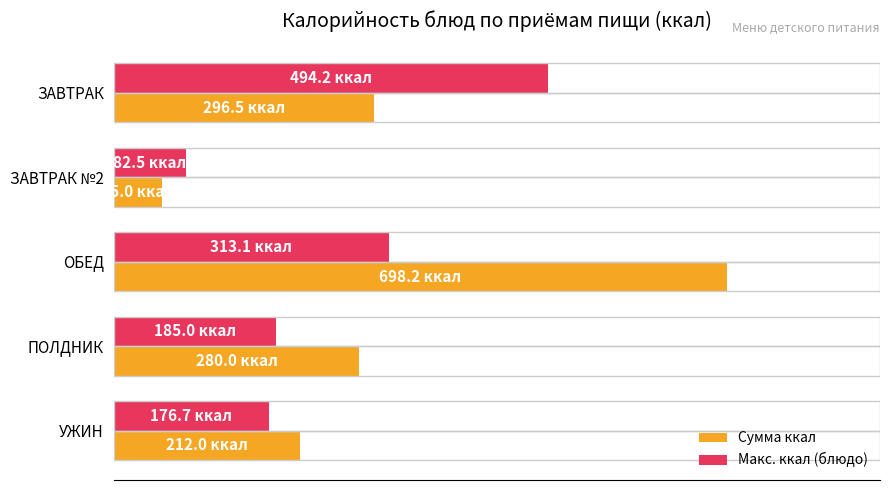

What are all the series names shown in the legend?

Сумма ккал, Макс. ккал (блюдо)